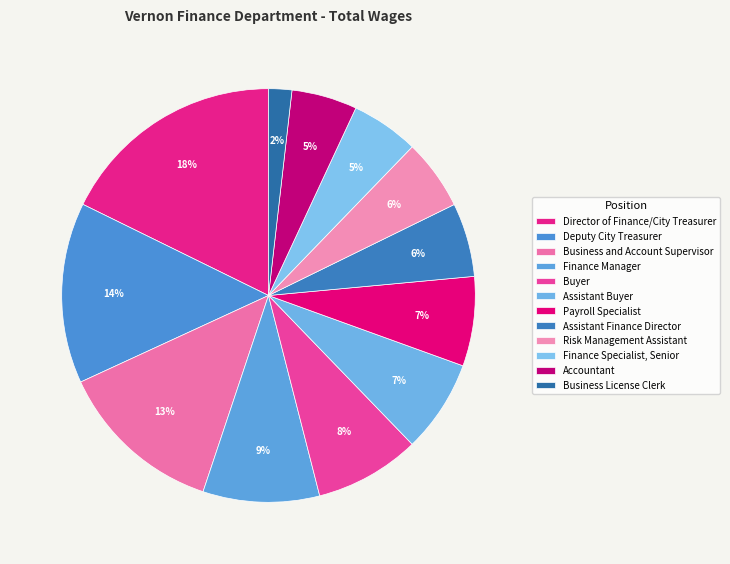

Is there any slice that represents more than half of the pie?

No